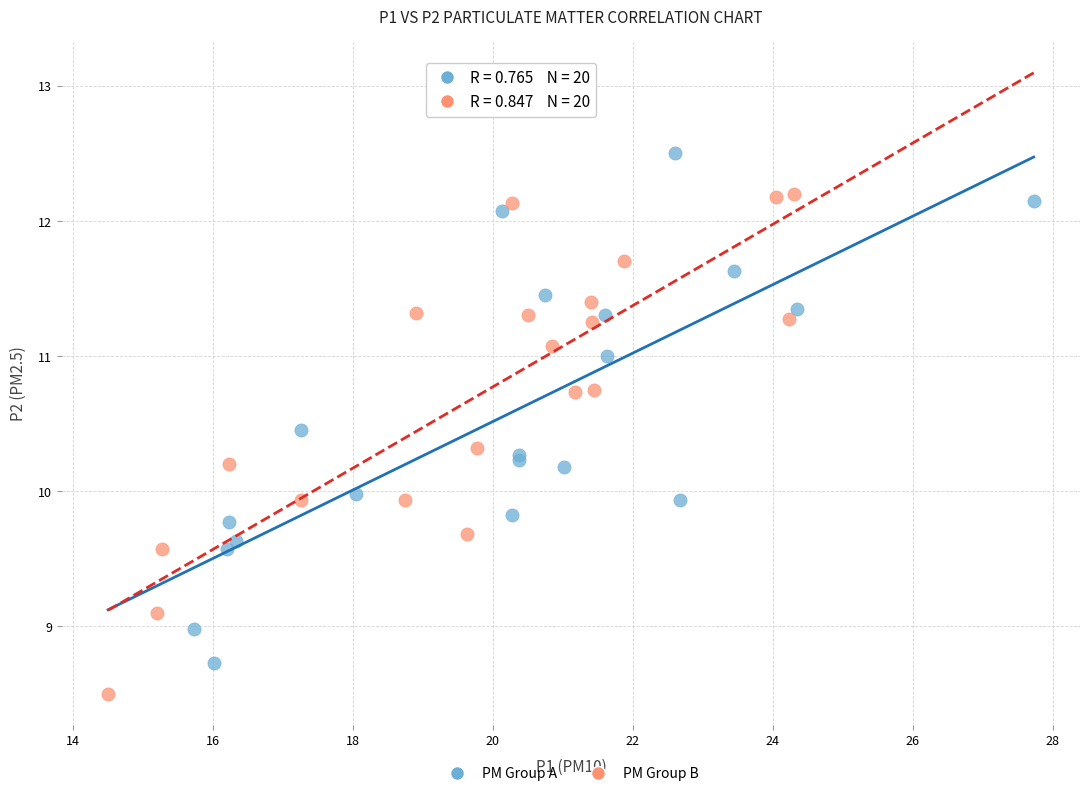

What are all the series names shown in the legend?

PM Group A, PM Group B